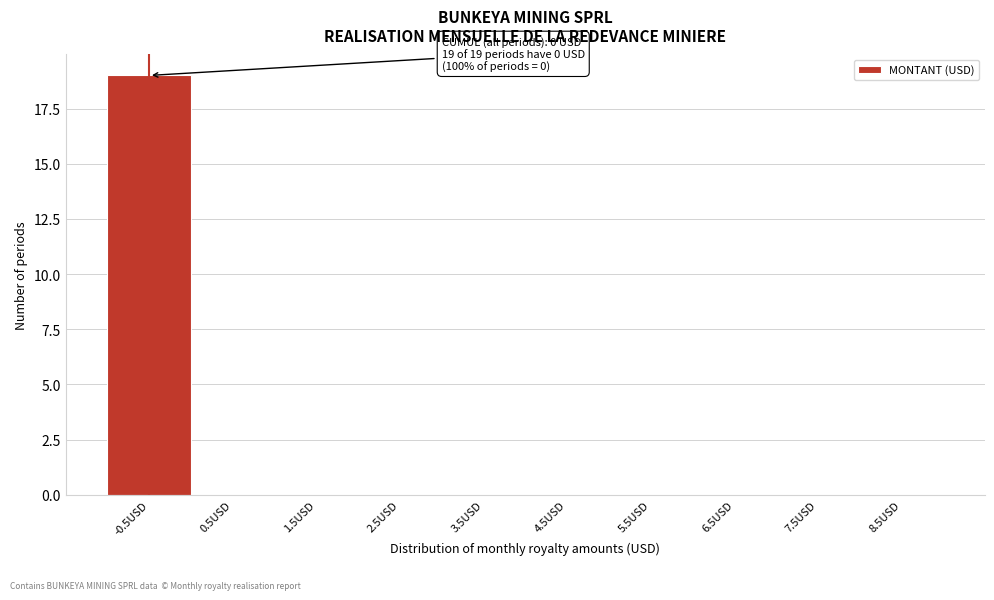

Reading left to right, list all the values displayed in this chart.

-0.5USD=19	0.5USD=0	1.5USD=0	2.5USD=0	3.5USD=0	4.5USD=0	5.5USD=0	6.5USD=0	7.5USD=0	8.5USD=0